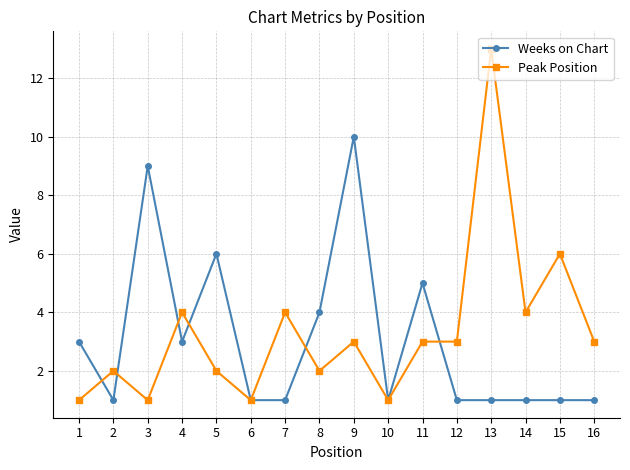

The value of Weeks on Chart at 5 is 6. True or false?

True